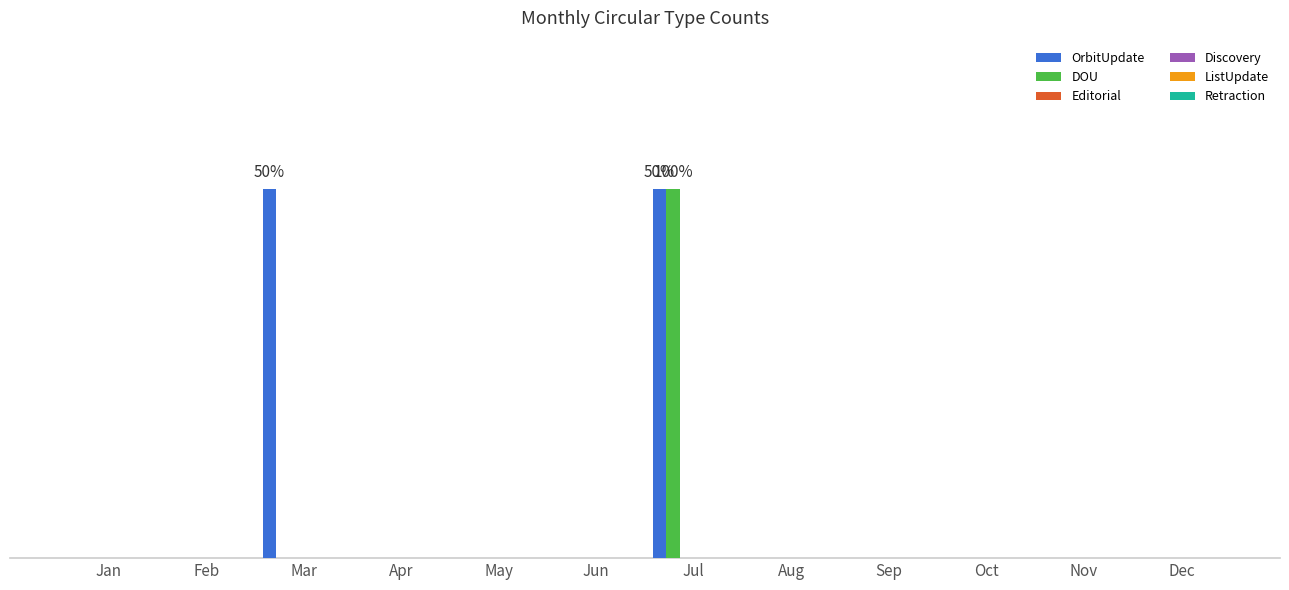

Reading left to right, transcribe all the data shown in this chart.

OrbitUpdate: Jan=0	Feb=0	Mar=1	Apr=0	May=0	Jun=0	Jul=1	Aug=0	Sep=0	Oct=0	Nov=0	Dec=0
DOU: Jan=0	Feb=0	Mar=0	Apr=0	May=0	Jun=0	Jul=1	Aug=0	Sep=0	Oct=0	Nov=0	Dec=0
Editorial: Jan=0	Feb=0	Mar=0	Apr=0	May=0	Jun=0	Jul=0	Aug=0	Sep=0	Oct=0	Nov=0	Dec=0
Discovery: Jan=0	Feb=0	Mar=0	Apr=0	May=0	Jun=0	Jul=0	Aug=0	Sep=0	Oct=0	Nov=0	Dec=0
ListUpdate: Jan=0	Feb=0	Mar=0	Apr=0	May=0	Jun=0	Jul=0	Aug=0	Sep=0	Oct=0	Nov=0	Dec=0
Retraction: Jan=0	Feb=0	Mar=0	Apr=0	May=0	Jun=0	Jul=0	Aug=0	Sep=0	Oct=0	Nov=0	Dec=0